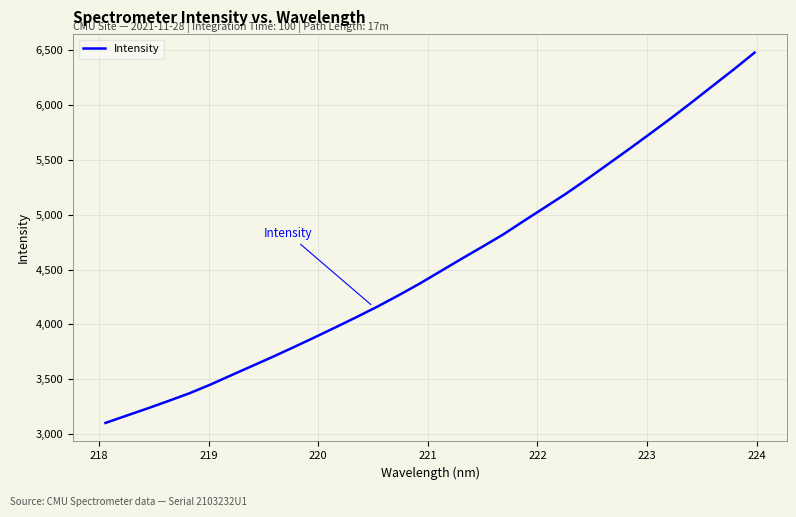

What is the maximum value shown in the chart?

6479.7